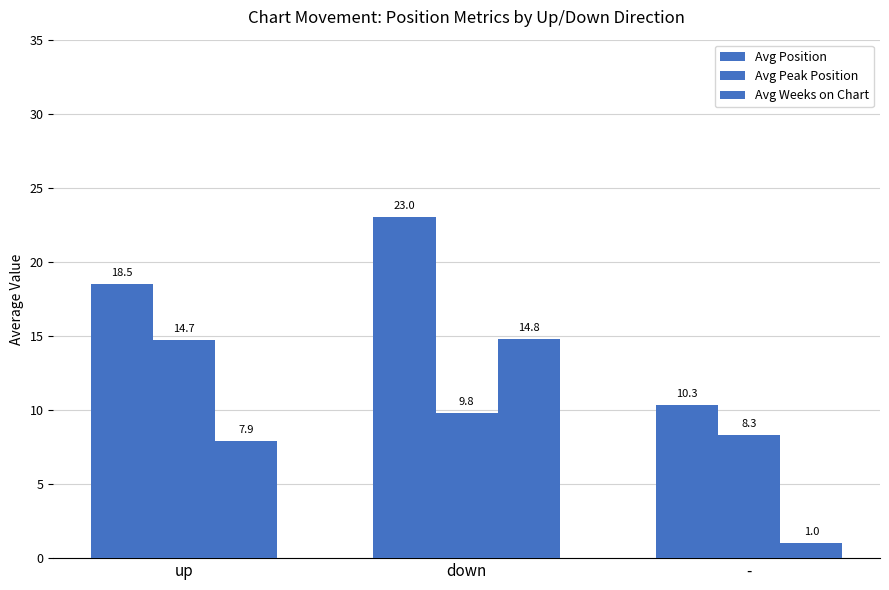

How many bars are there in total?

9